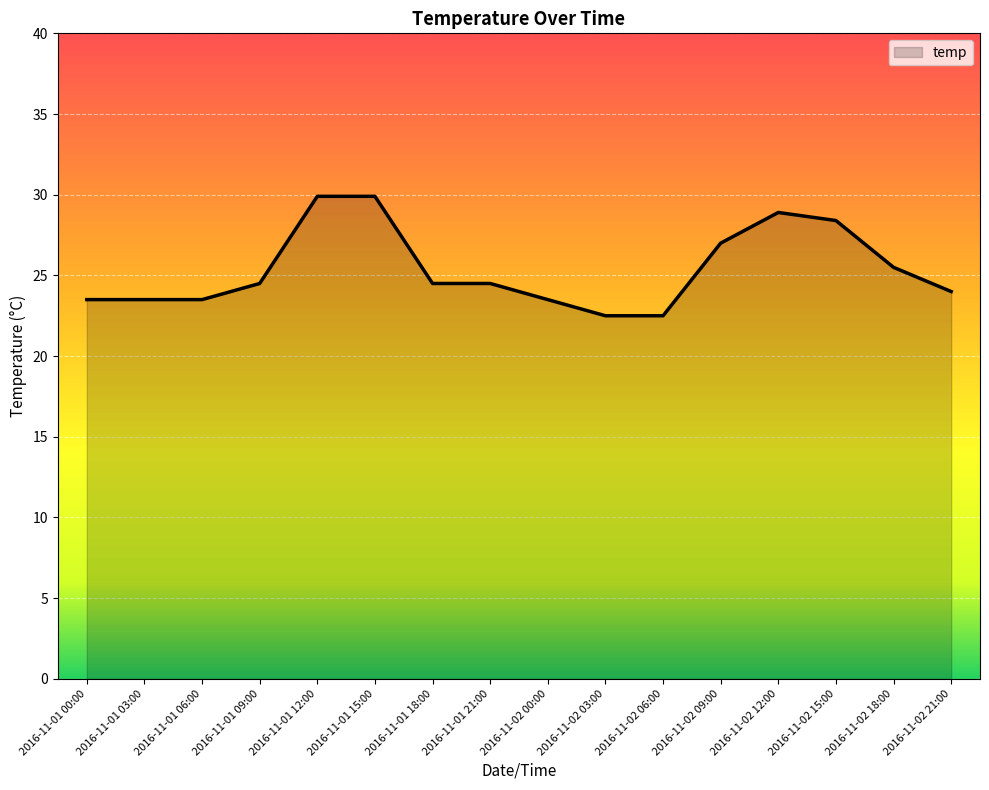

What is the greatest value displayed?

29.9